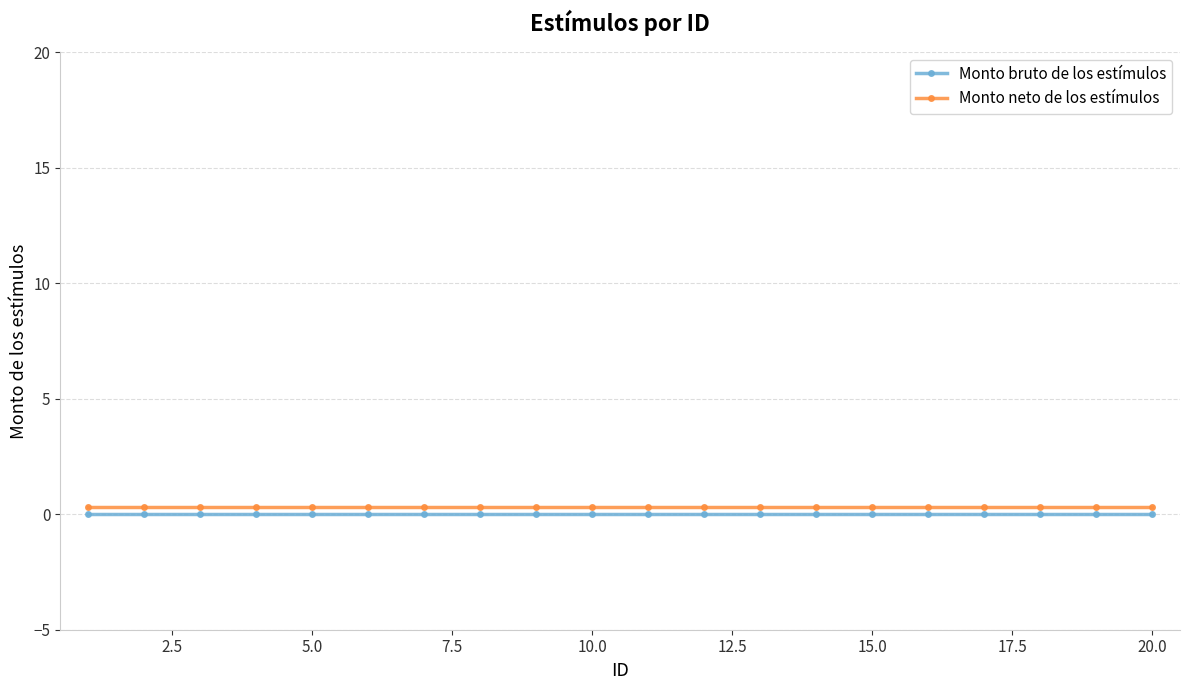

True or false: Monto neto de los estímulos and Monto bruto de los estímulos intersect in this chart.

False